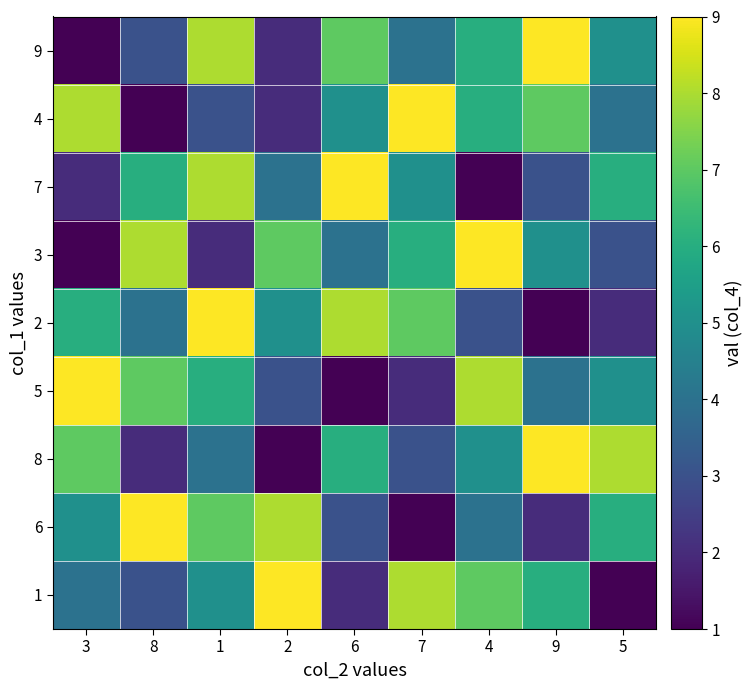

At how many categories does at least one series exceed 1?

9